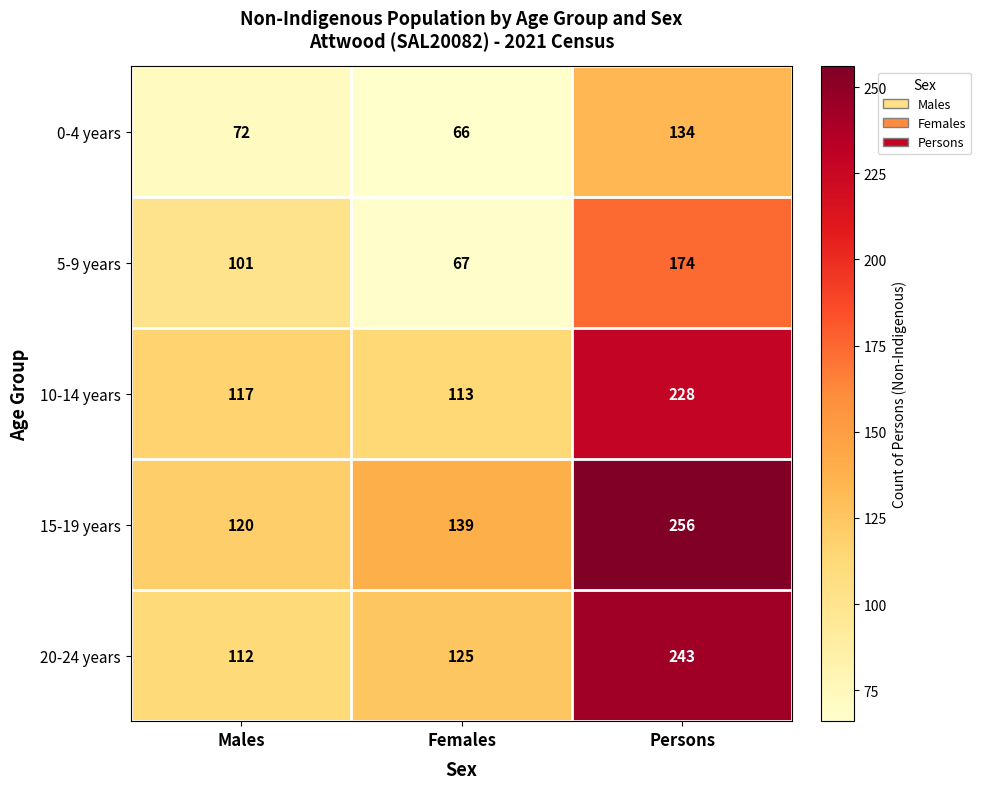

Is it true that 5-9 years equals 67 at Females?

True